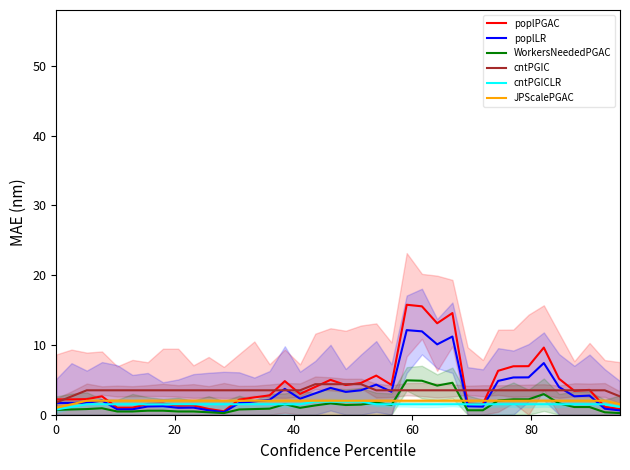

Which has a higher value, 13 or 33?

33